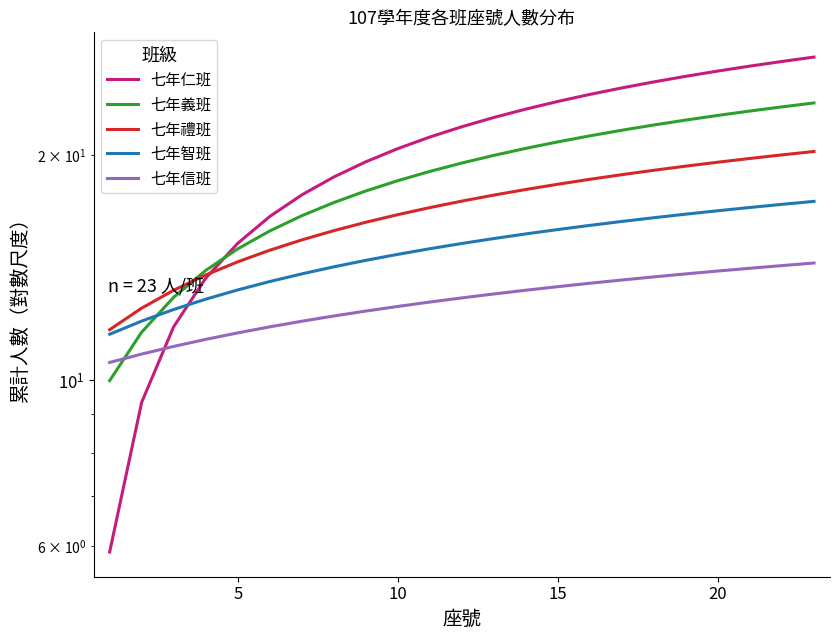

Is the value of 七年義班 at 5 greater than the value of 七年信班 at 21?

No